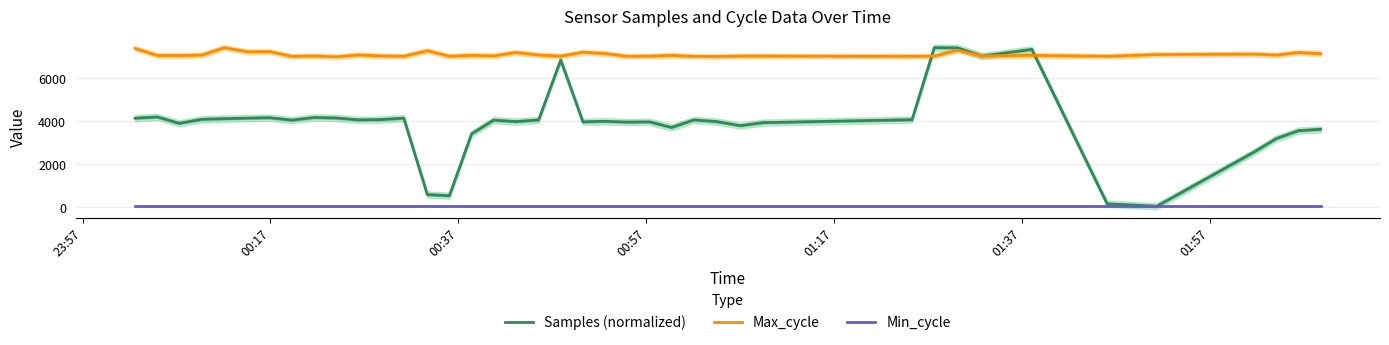

True or false: Min_cycle and Samples (normalized) cross at least once.

False